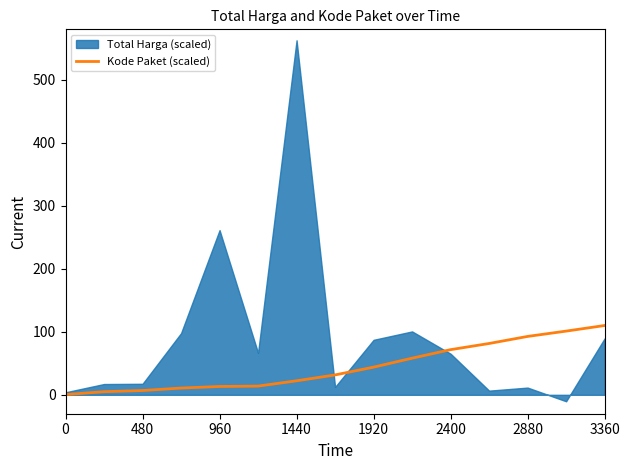

Is it true that Kode Paket (scaled) equals 177.8 at 3360?

False